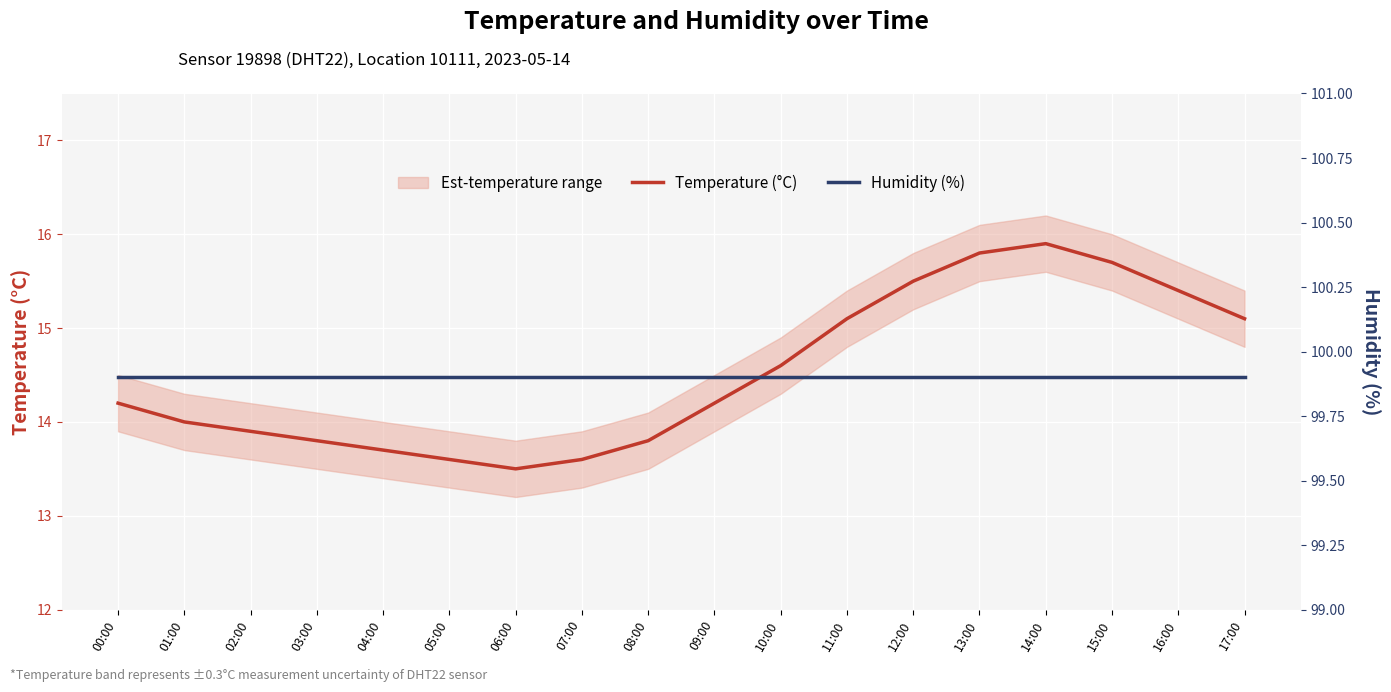

What is the difference between the highest and lowest values at 15:00?

84.2